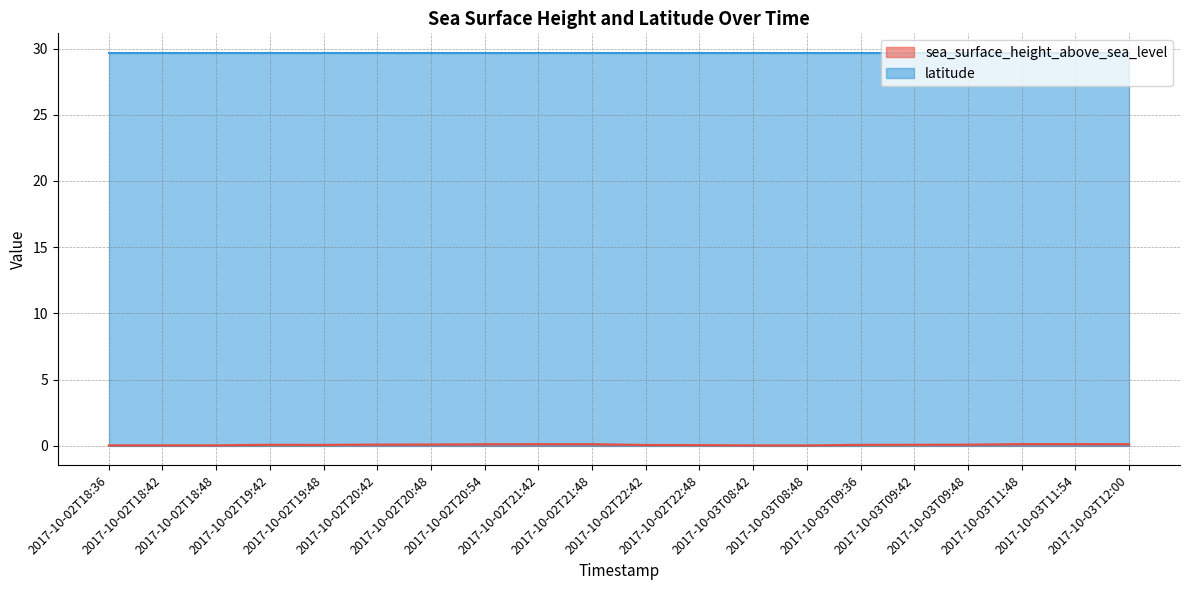

Count the number of data series in this chart.

2